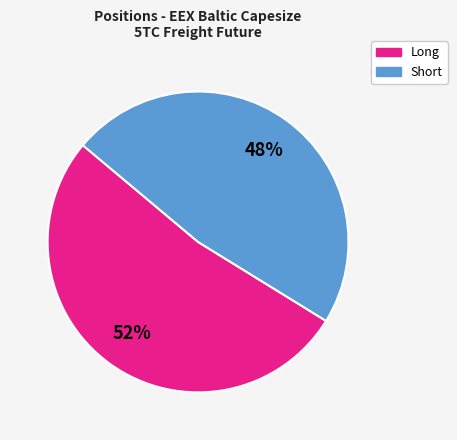

To the nearest percent, what is the average slice percentage?

50%